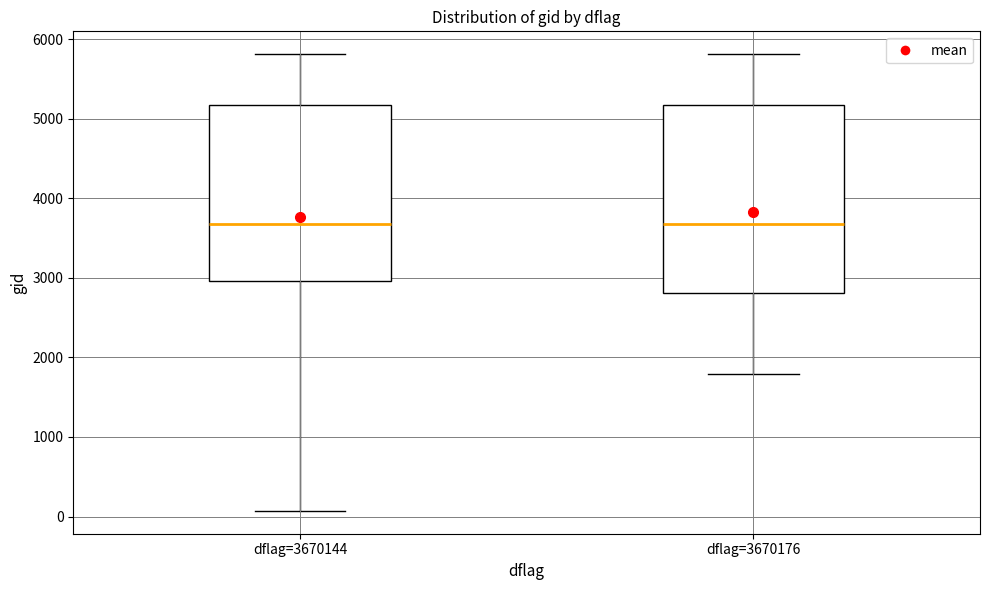

Reading left to right, transcribe this box plot: for each box, give where its median line is, the range the box spans, and where its two whiskers end, as read against the y-axis. The values are not printed on the chart, so give them approximately, as read against the axis.

dflag=3670144: median 3700, box 3000 to 5200, whiskers 100 to 5800
dflag=3670176: median 3700, box 2800 to 5200, whiskers 1800 to 5800